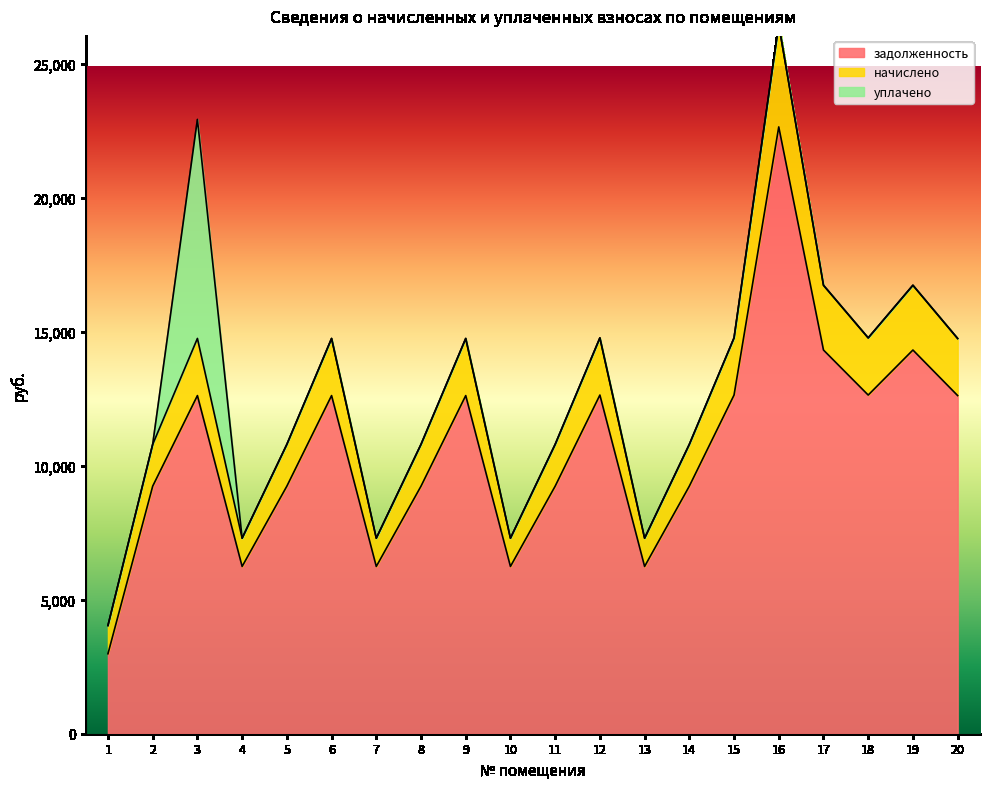

At which label does начислено reach its minimum?

1